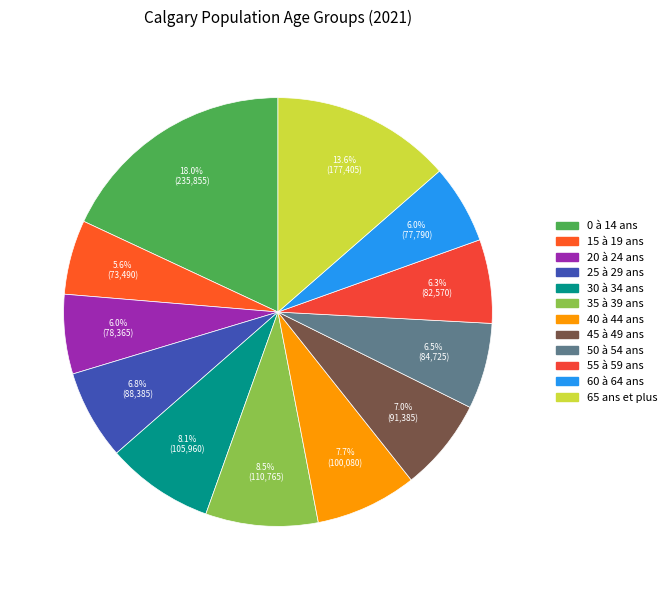

What percentage do 50 à 54 ans and 15 à 19 ans together represent?

12.1%